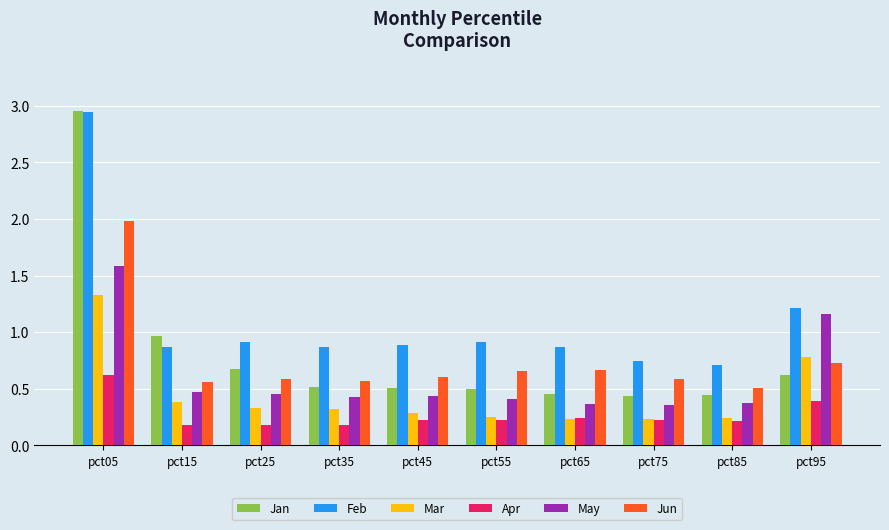

What are all the series names shown in the legend?

Jan, Feb, Mar, Apr, May, Jun